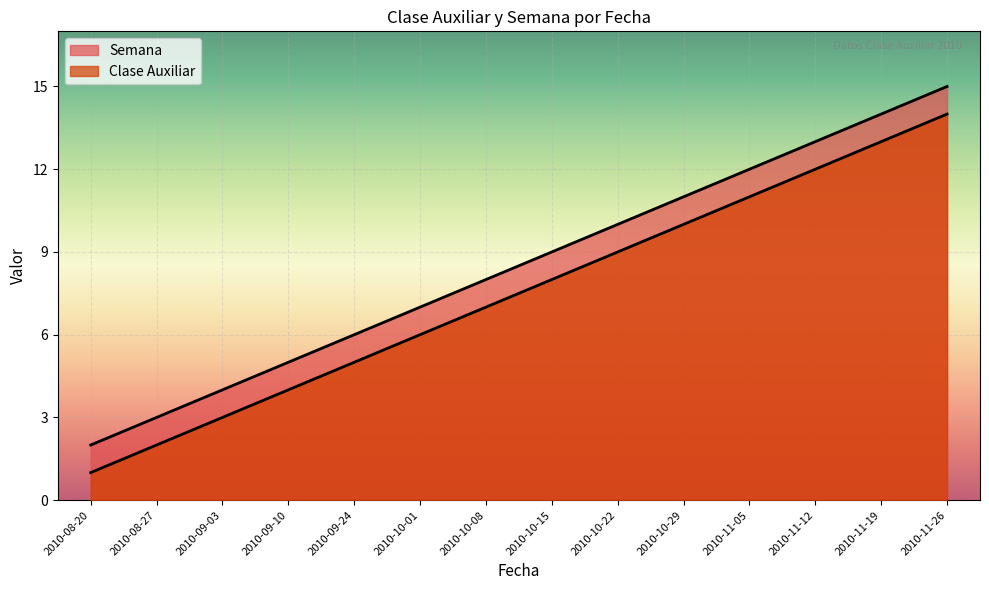

True or false: Semana and Clase Auxiliar intersect in this chart.

False